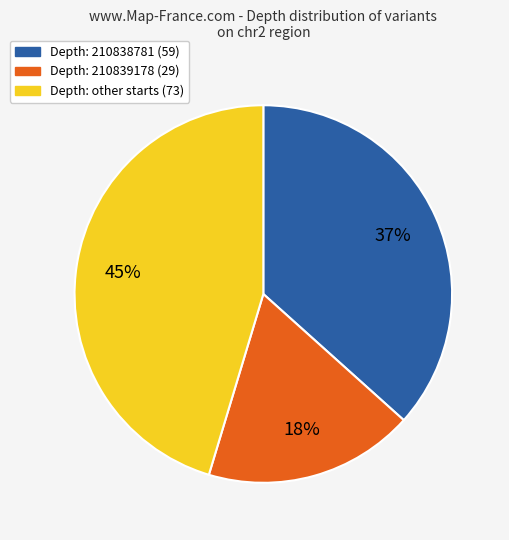

Count the number of slices in the pie.

3